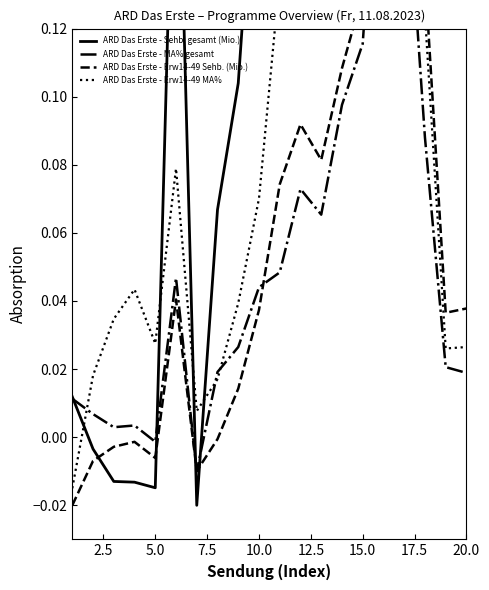

How many distinct data groups are displayed?

4